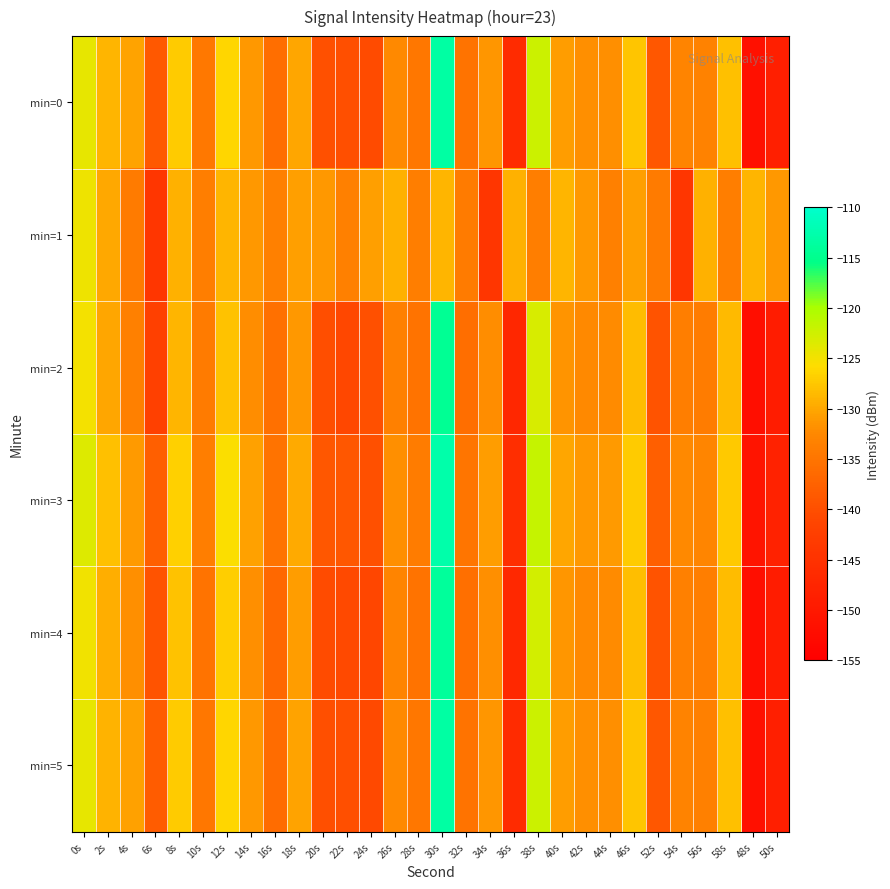

At which category is the sum across all series the highest?

30s